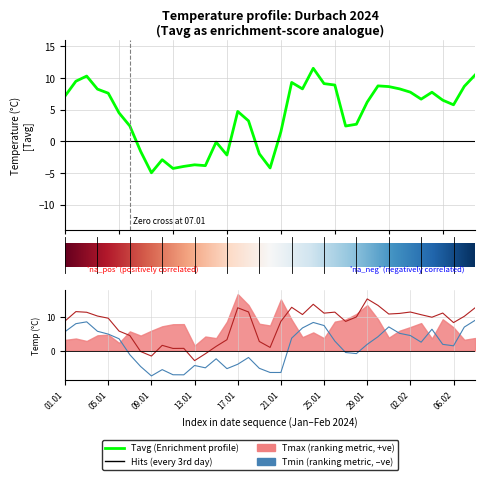

In Tavg, how many points are higher than both neighbors (excluding endpoints)?

9